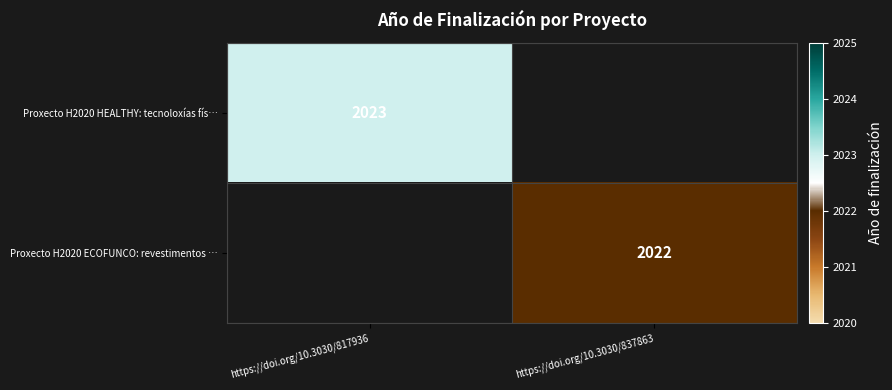

The value of Proxecto H2020 HEALTHY: tecnoloxías fís… at https://doi.org/10.3030/817936 is 3362. True or false?

False